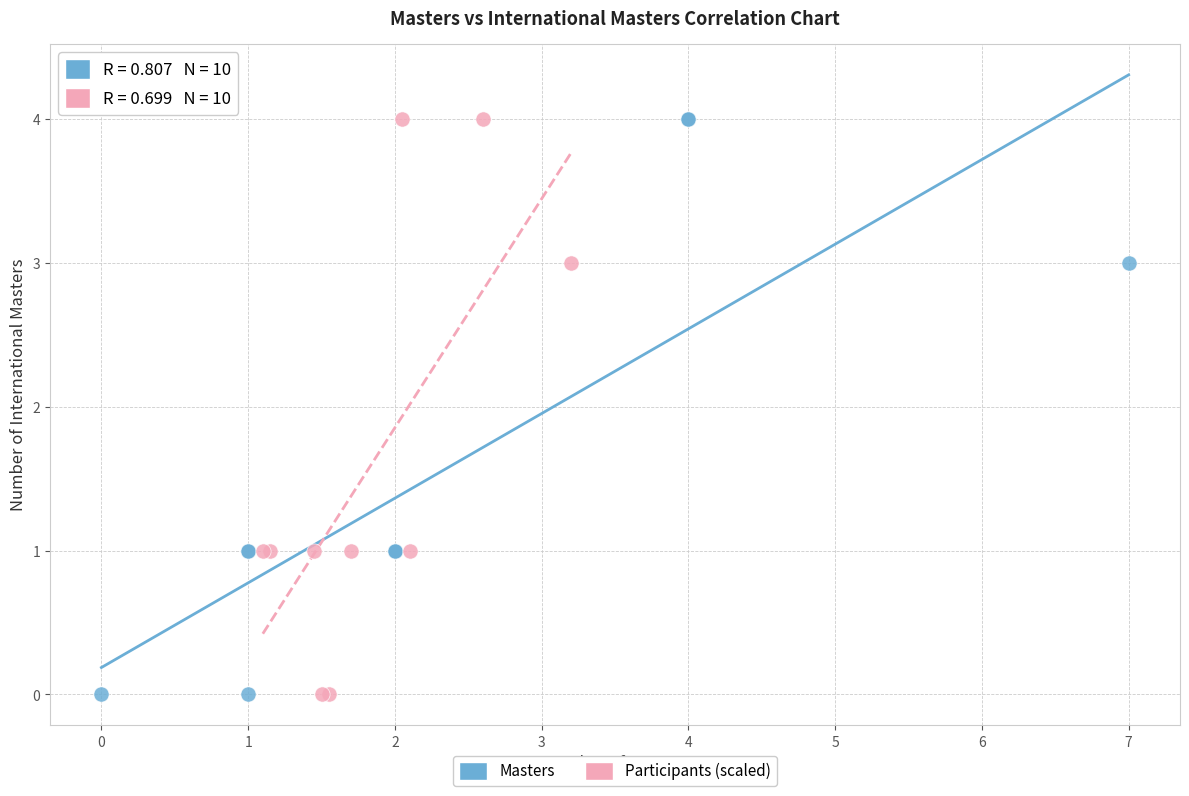

What are all the series names shown in the legend?

Masters, Participants (scaled)